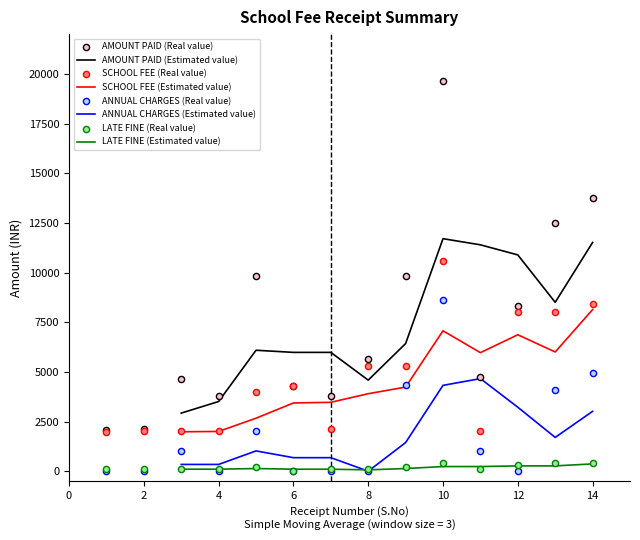

Which series has the widest spread of Y values?

AMOUNT PAID